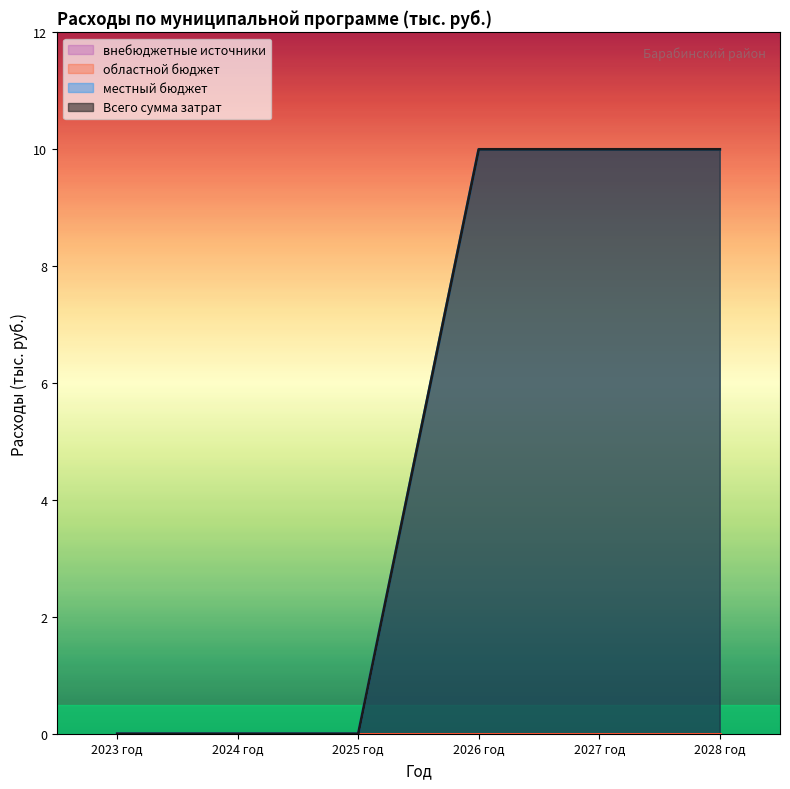

What position from the left is 2025 год?

3